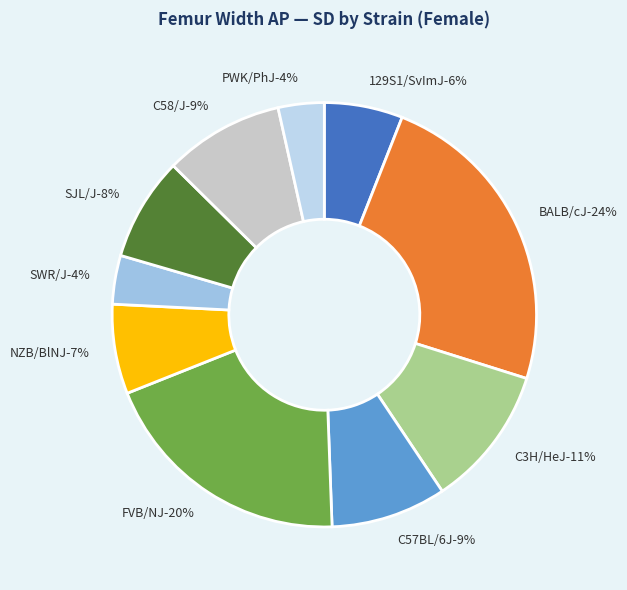

What percentage do C57BL/6J and SWR/J together represent?

12.5%